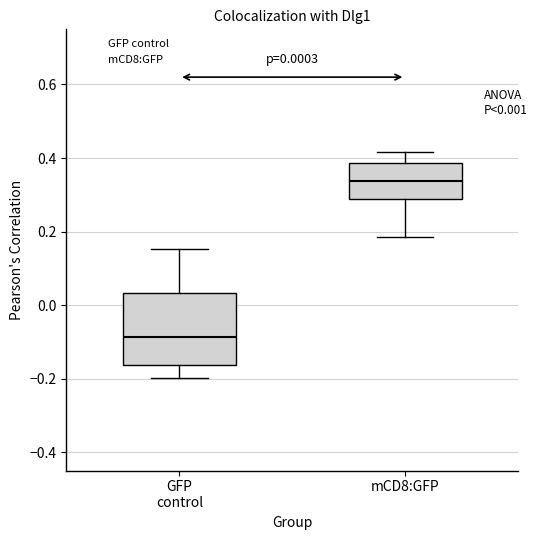

Which box's median line is the lowest?

GFP control